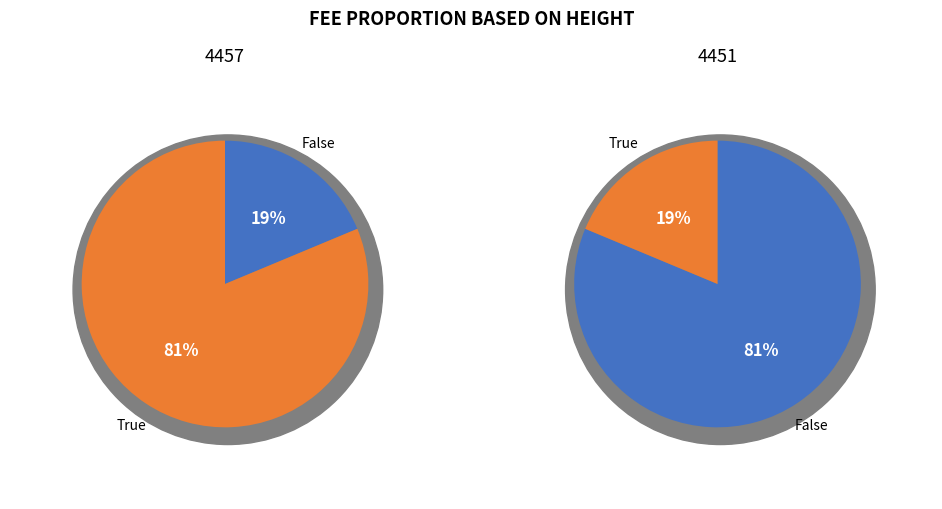

What portion of the pie excludes 4451?

18.7%